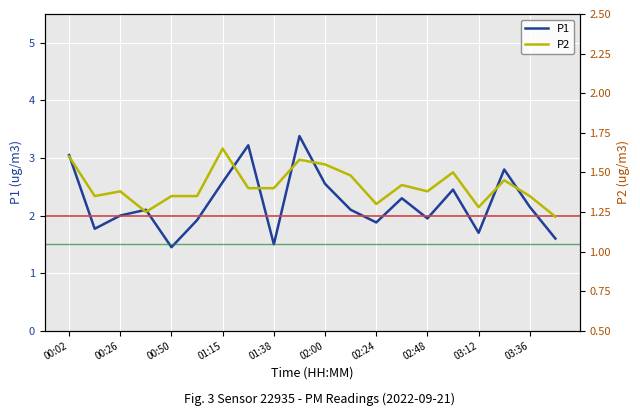

At which category does P1 reach its first local valley?

00:14